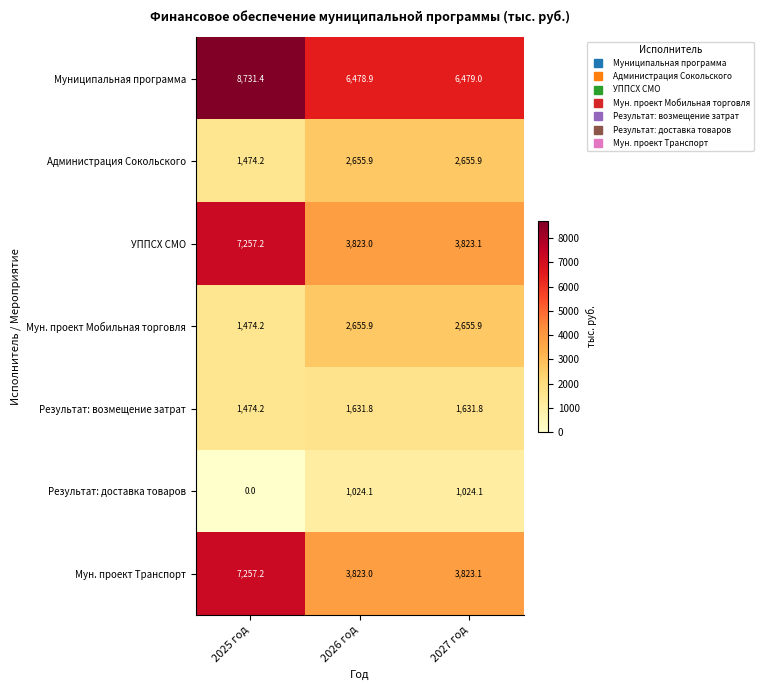

How many categories are shown in the chart?

3